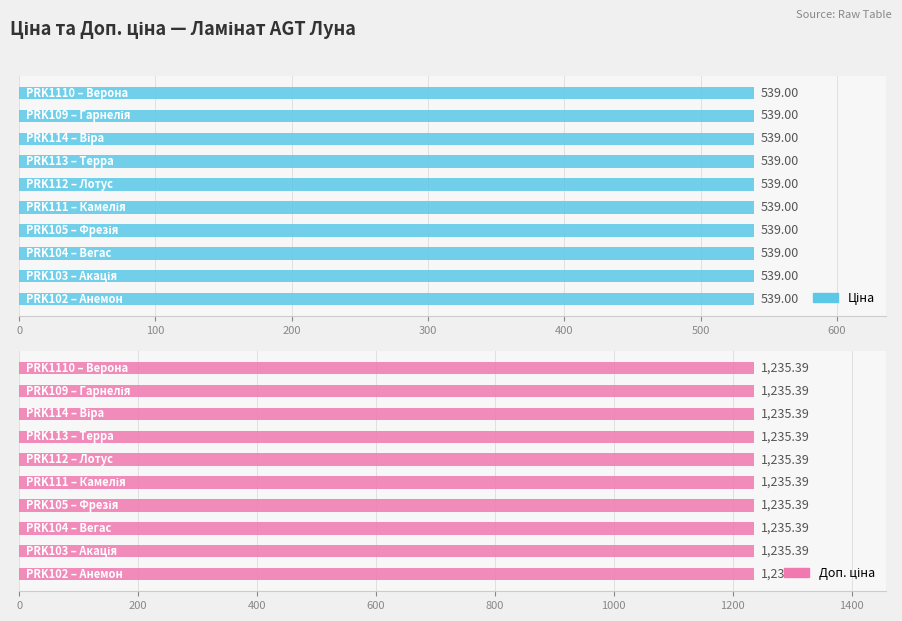

At which label is Ціна closest to 539?

PRK1110 – Верона